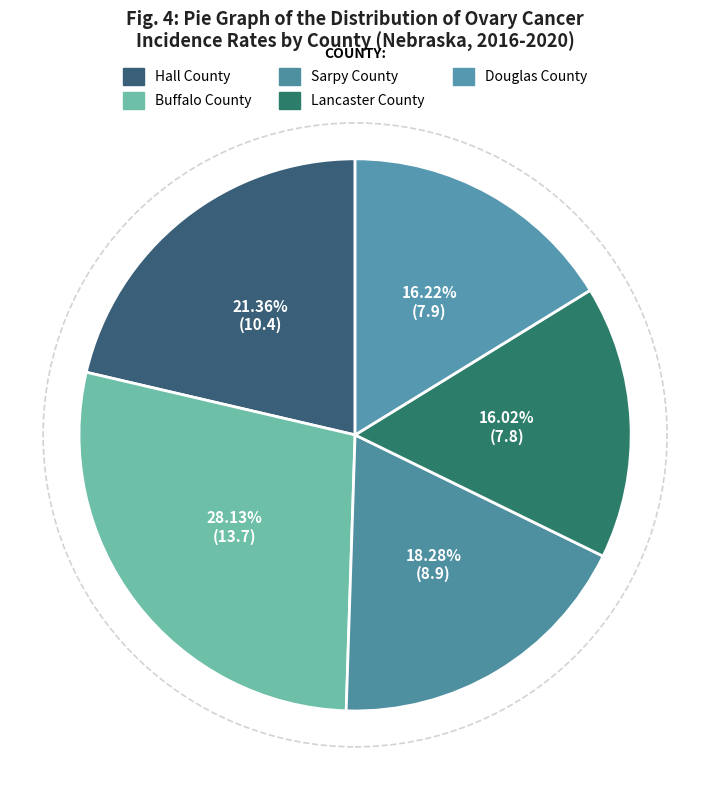

What is the ratio of the value at Douglas County to the value at Buffalo County?

0.6